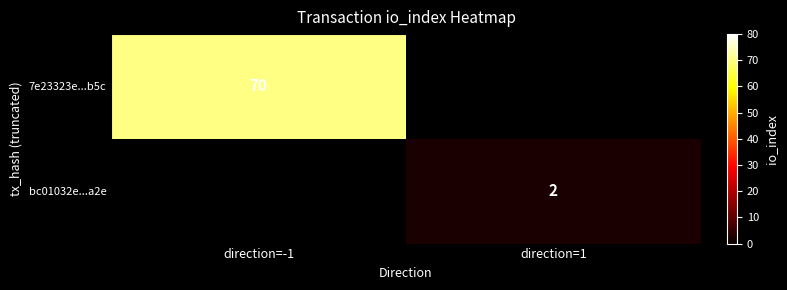

The value of 7e23323e...b5c at direction=-1 is 24. True or false?

False